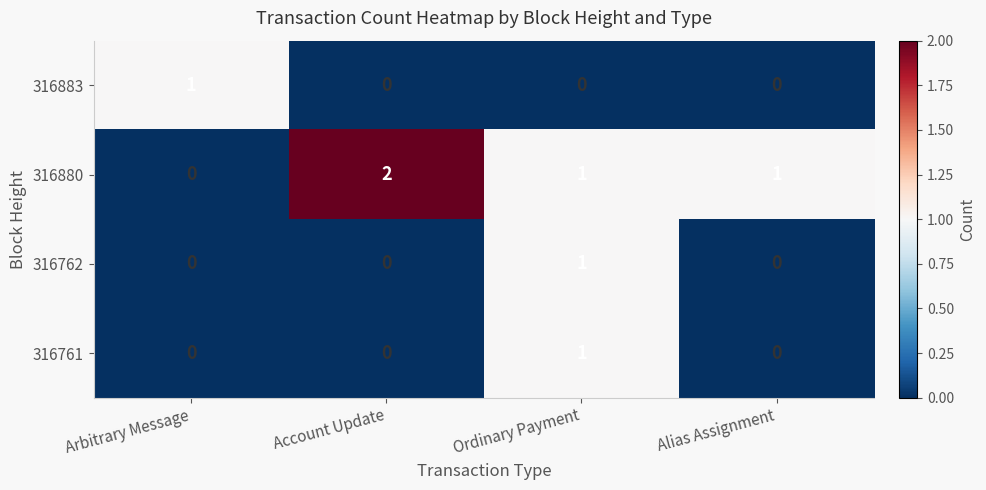

What is the sum of the 316880 values at Account Update and Alias Assignment?

3